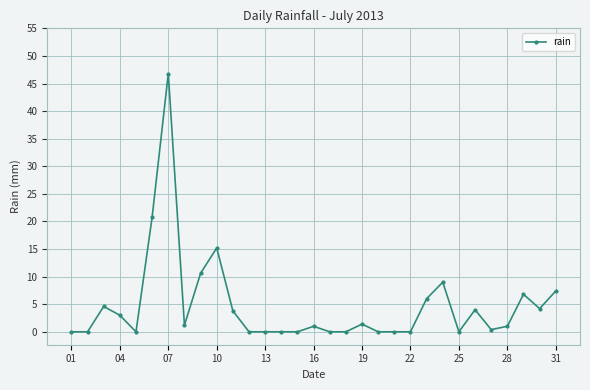

Count the number of categories in the chart.

31